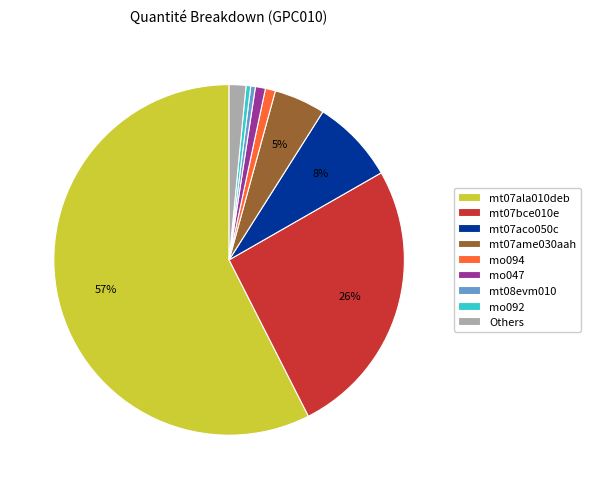

Between mt07ame030aah and Others, which is larger?

mt07ame030aah